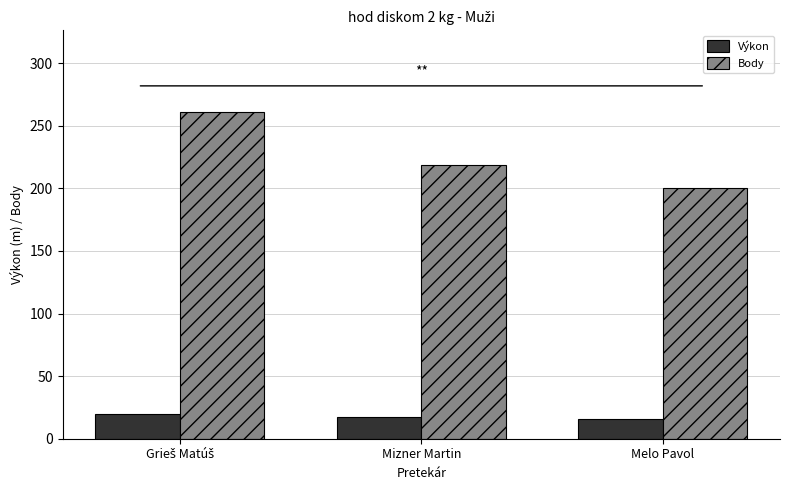

What is the average value of the Body series?

226.7